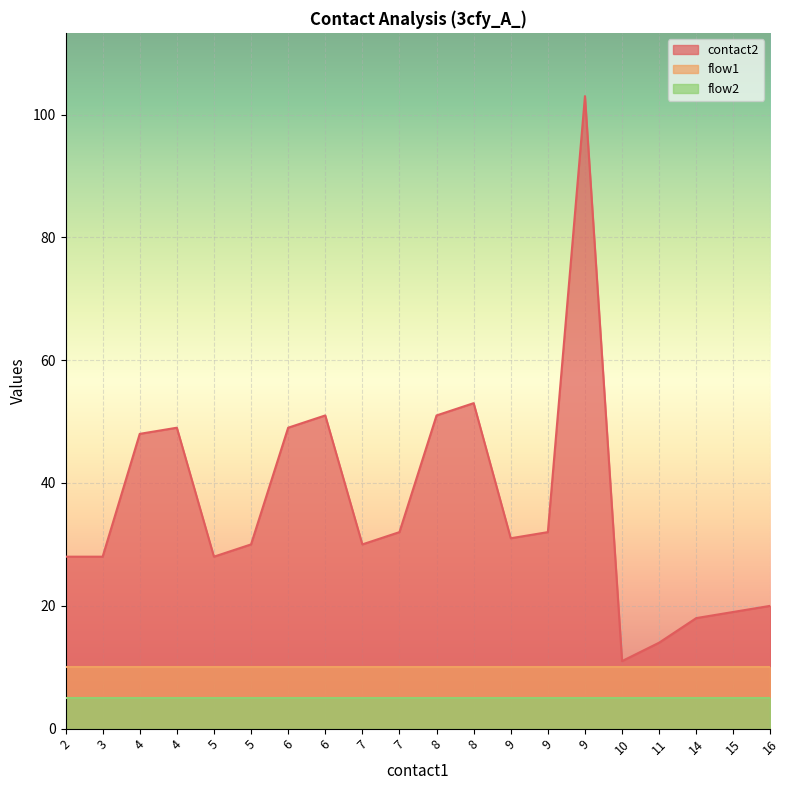

True or false: flow2 and flow1 cross at least once.

False